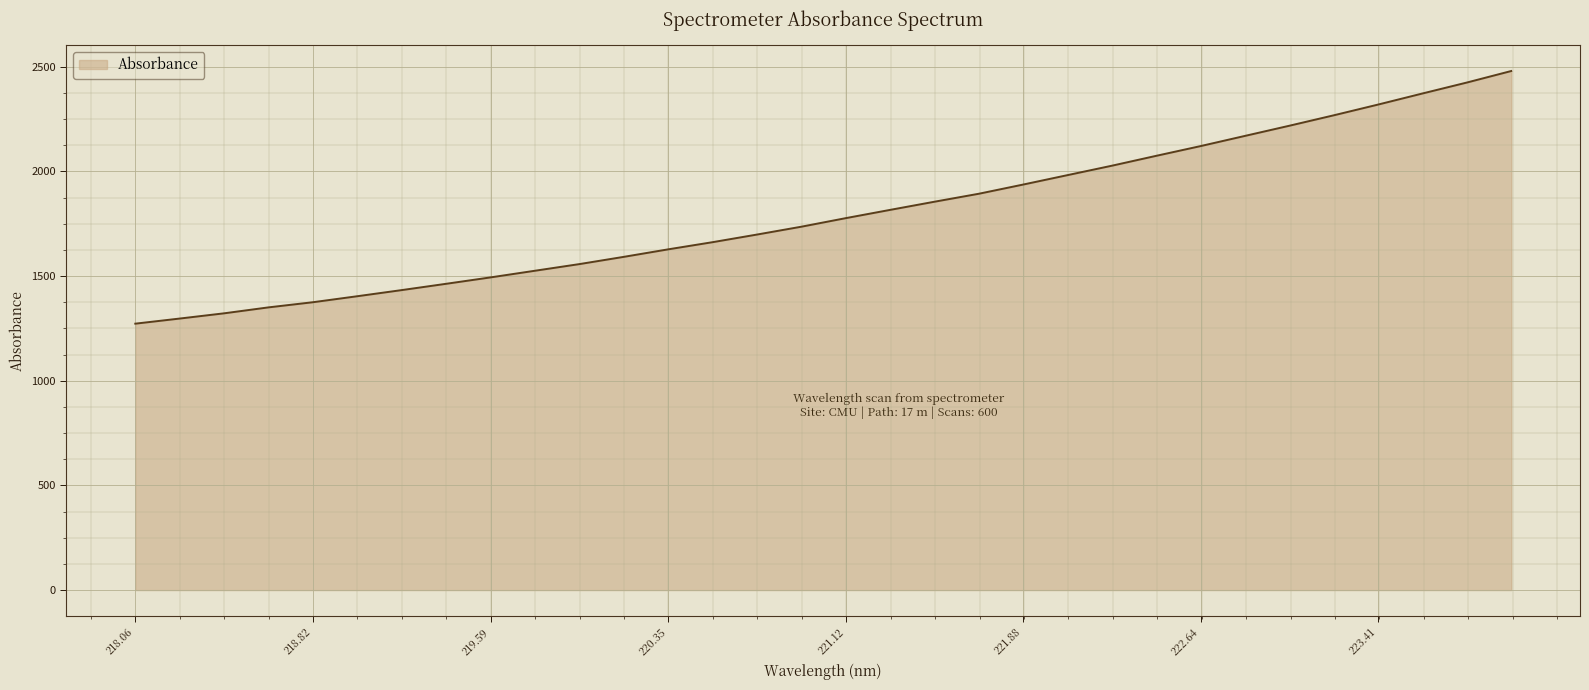

What is the maximum value shown in the chart?

2479.5